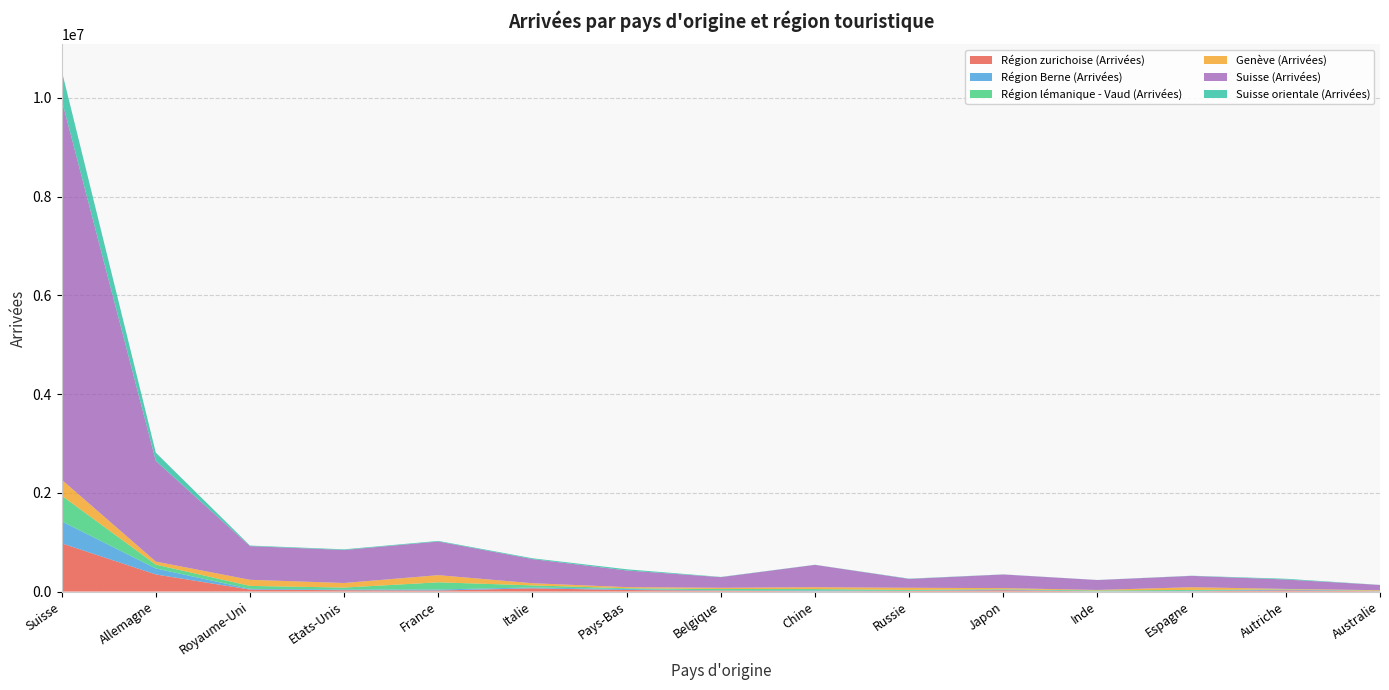

Reading right to left, what are all the values shown in this chart?

Région zurichoise (Arrivées): Australie=5255	Autriche=23698	Espagne=4647	Inde=2160	Japon=25373	Russie=9339	Chine=5258	Belgique=16044	Pays-Bas=31383	Italie=64882	France=20698	Etats-Unis=26557	Royaume-Uni=39908	Allemagne=346368	Suisse=976473
Région Berne (Arrivées): Australie=3403	Autriche=12926	Espagne=10035	Inde=2833	Japon=11557	Russie=6649	Chine=17370	Belgique=6858	Pays-Bas=19139	Italie=19022	France=20914	Etats-Unis=15872	Royaume-Uni=13960	Allemagne=121579	Suisse=445919
Région lémanique - Vaud (Arrivées): Australie=5801	Autriche=7265	Espagne=18239	Inde=16056	Japon=9637	Russie=18142	Chine=26887	Belgique=28787	Pays-Bas=16126	Italie=40892	France=145257	Etats-Unis=38104	Royaume-Uni=60321	Allemagne=77200	Suisse=520315
Genève (Arrivées): Australie=12562	Autriche=9472	Espagne=54901	Inde=11396	Japon=22956	Russie=42610	Chine=38071	Belgique=24626	Pays-Bas=23137	Italie=43806	France=145396	Etats-Unis=92831	Royaume-Uni=123647	Allemagne=61905	Suisse=323826
Suisse (Arrivées): Australie=106439	Autriche=190153	Espagne=229103	Inde=200624	Japon=275923	Russie=179168	Chine=452724	Belgique=215240	Pays-Bas=337592	Italie=489182	France=680932	Etats-Unis=668961	Royaume-Uni=682117	Allemagne=2038680	Suisse=7694682
Suisse orientale (Arrivées): Australie=1416	Autriche=15334	Espagne=3707	Inde=1462	Japon=2352	Russie=5656	Chine=2388	Belgique=4757	Pays-Bas=23874	Italie=16242	France=12559	Etats-Unis=12537	Royaume-Uni=11357	Allemagne=167172	Suisse=593847